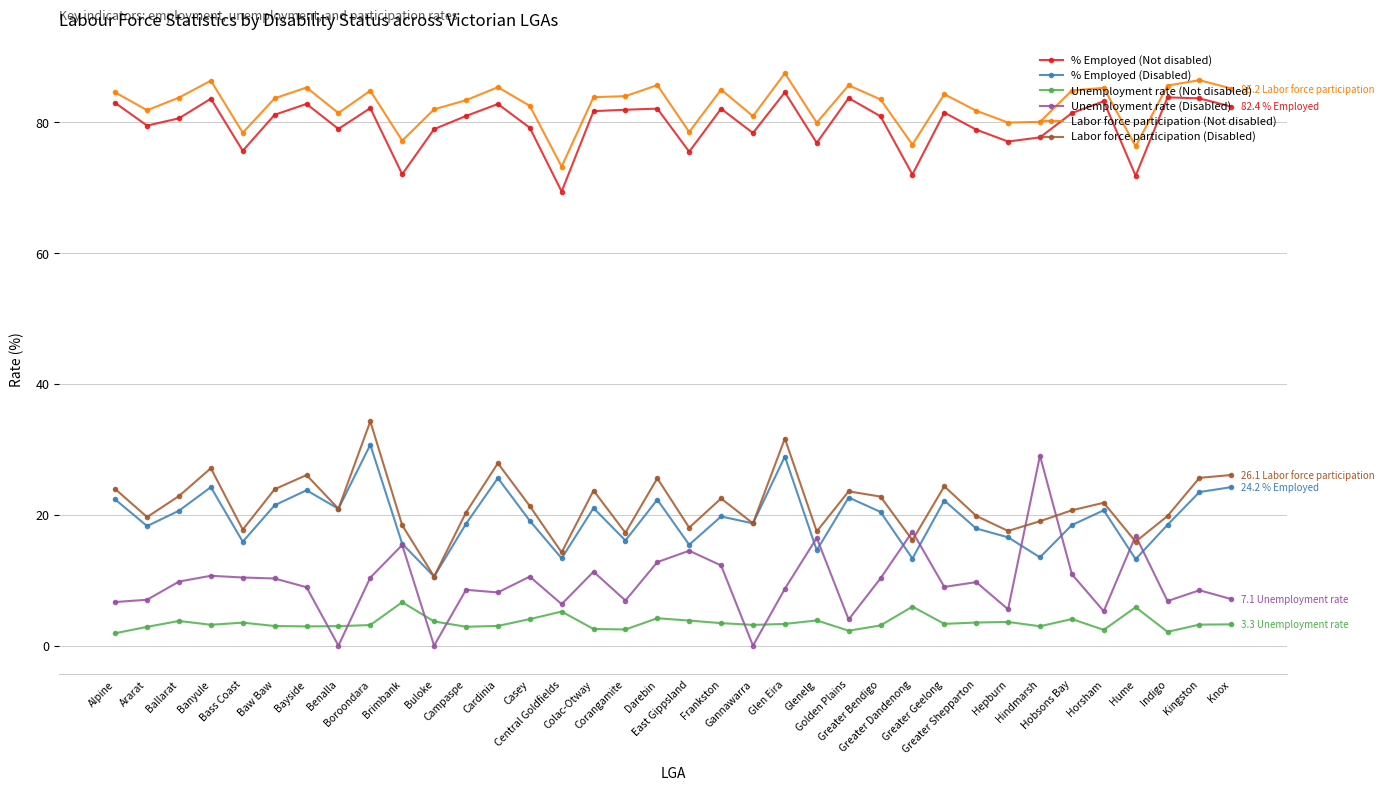

What is the label of the 21st point from the left?

Gannawarra